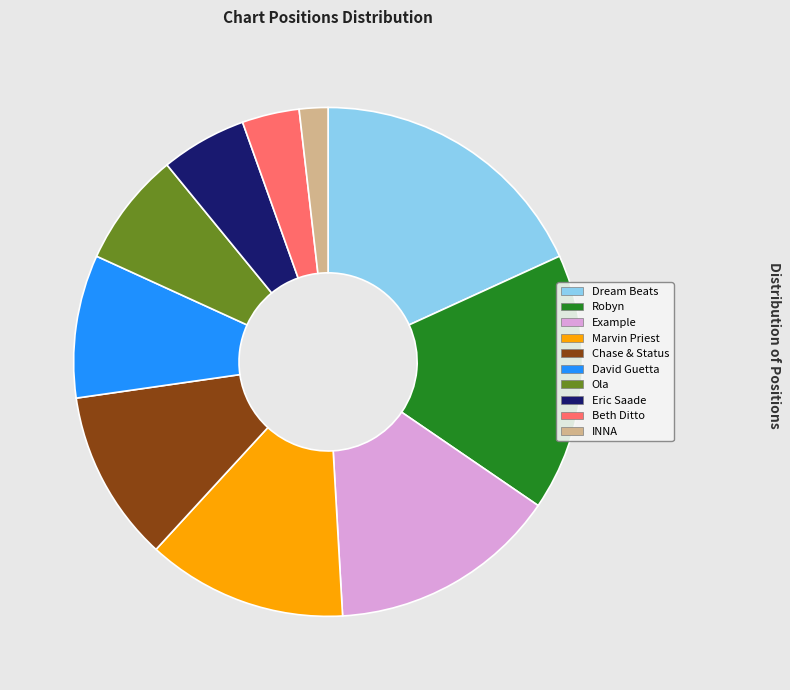

Does David Guetta account for over 50% of the chart?

No